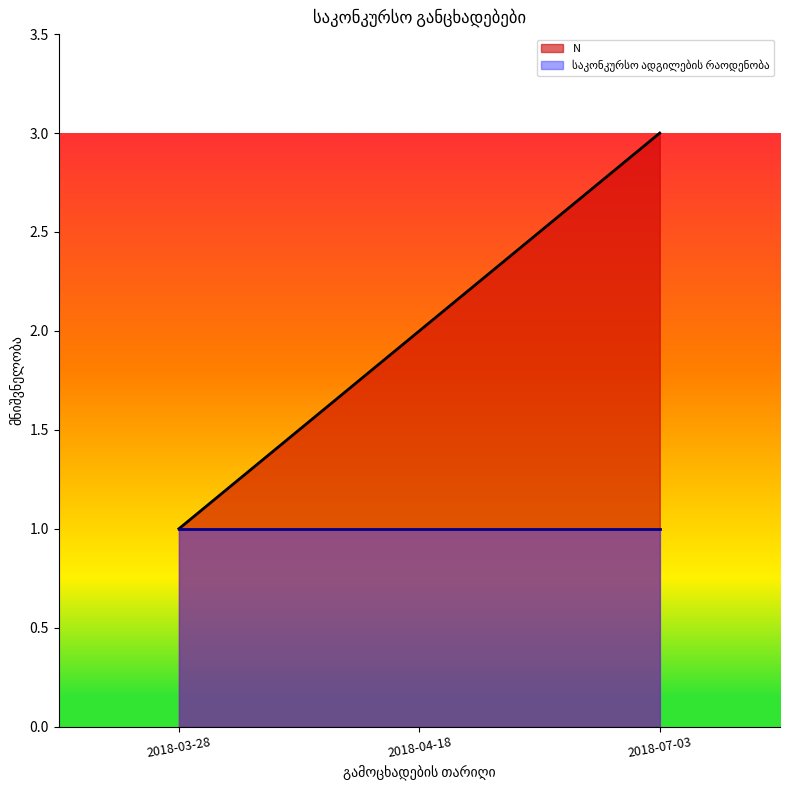

Approximately how many times larger is the value at 2018-04-18 compared to 2018-07-03?

0.7